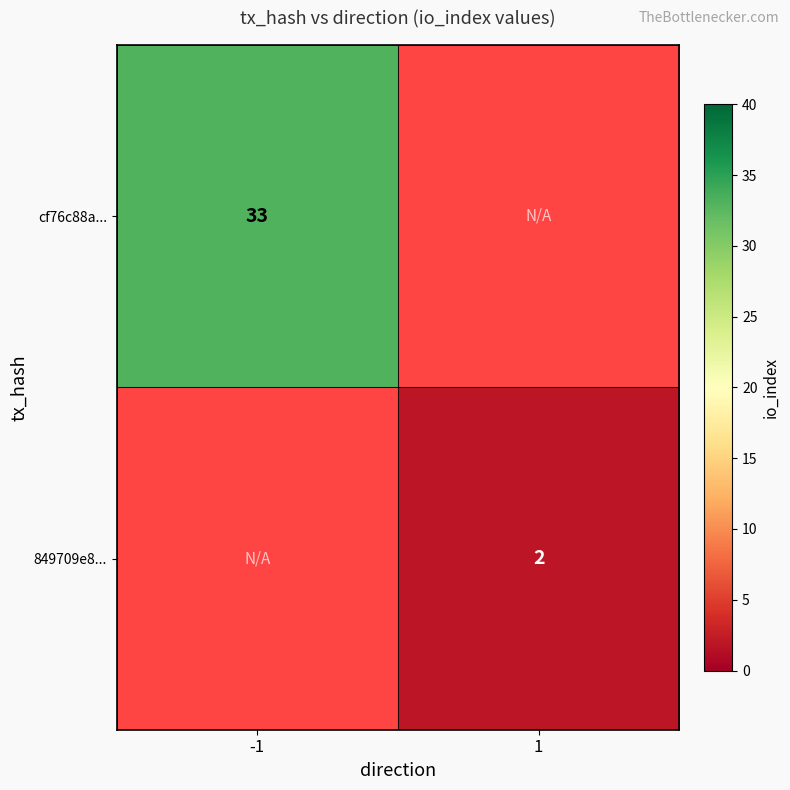

True or false: cf76c88a... has a value of 22 at -1.

False